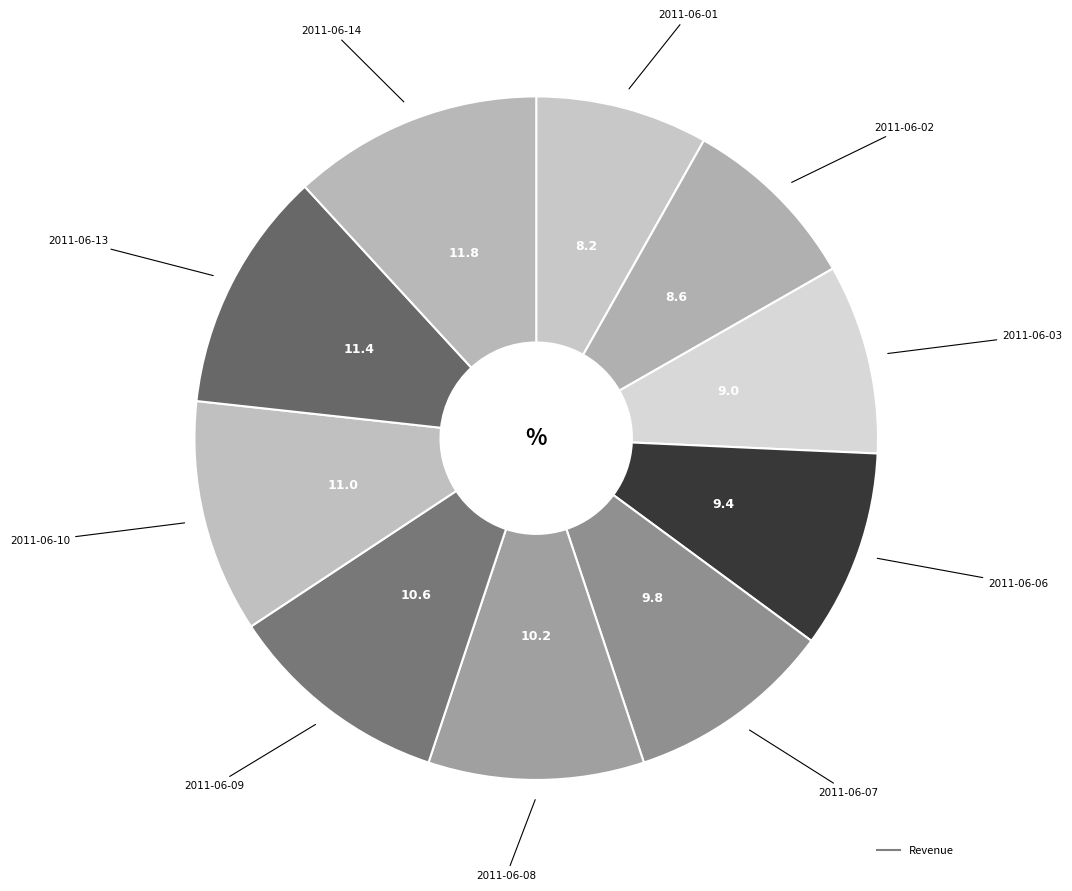

How many slices are in this pie chart?

10